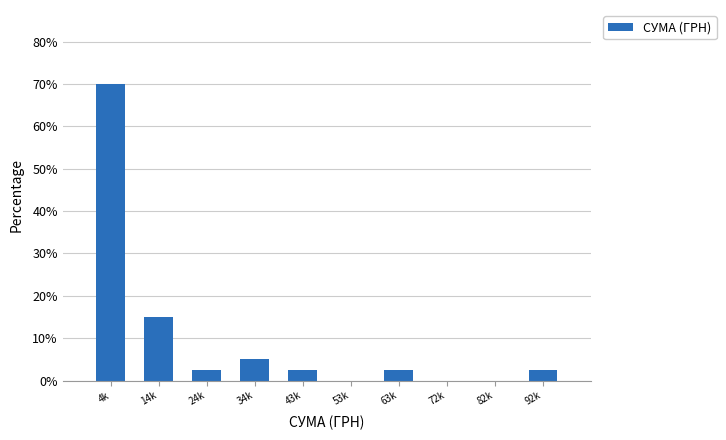

Reading right to left, transcribe all the data shown in this chart.

92k=2.5	82k=0.0	72k=0.0	63k=2.5	53k=0.0	43k=2.5	34k=5.0	24k=2.5	14k=15.0	4k=70.0